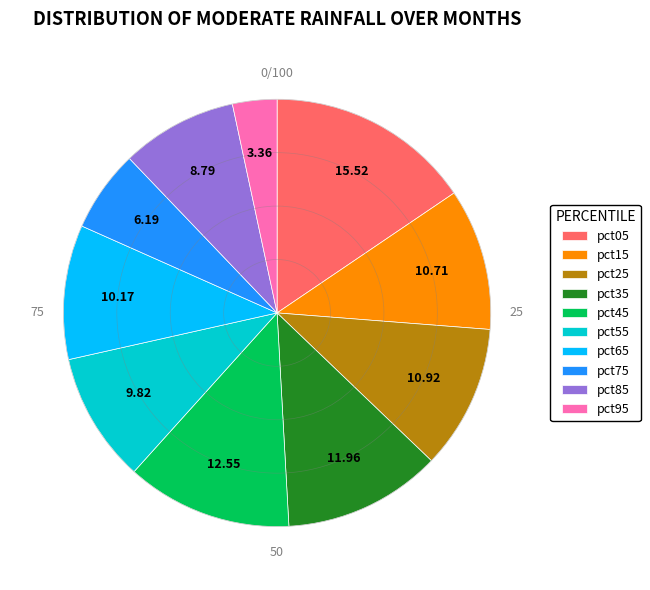

Which slice is the largest?

pct05